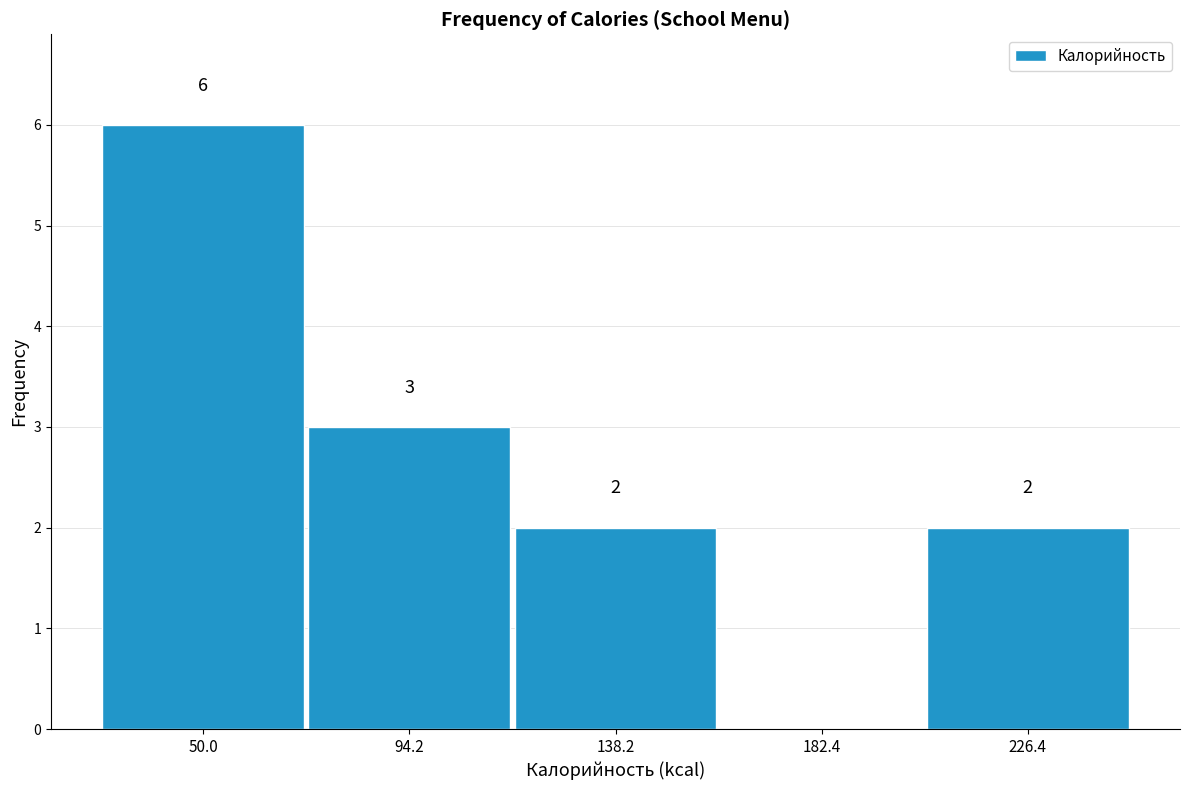

Which range on the x-axis has the tallest bar?

30 to 70